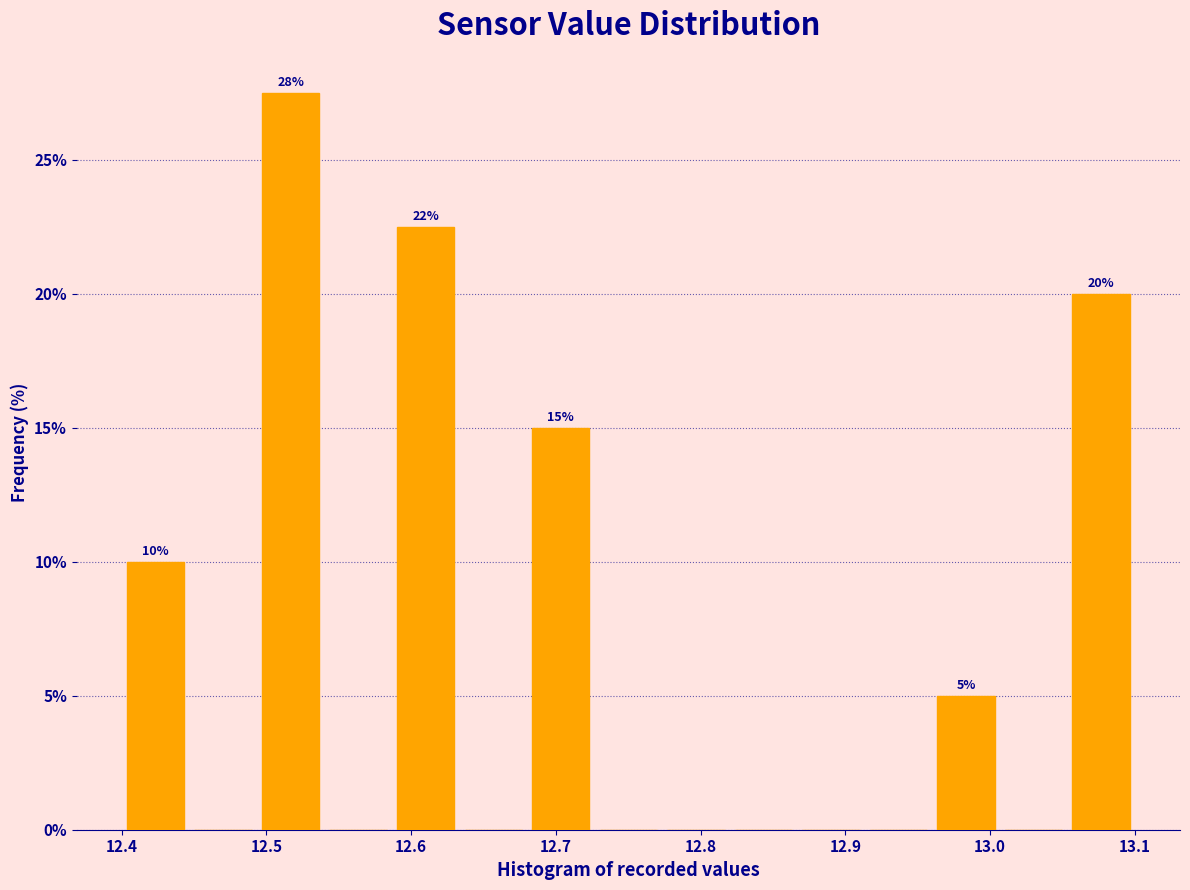

Over which range of the x-axis is the bar tallest?

12.49 to 12.54